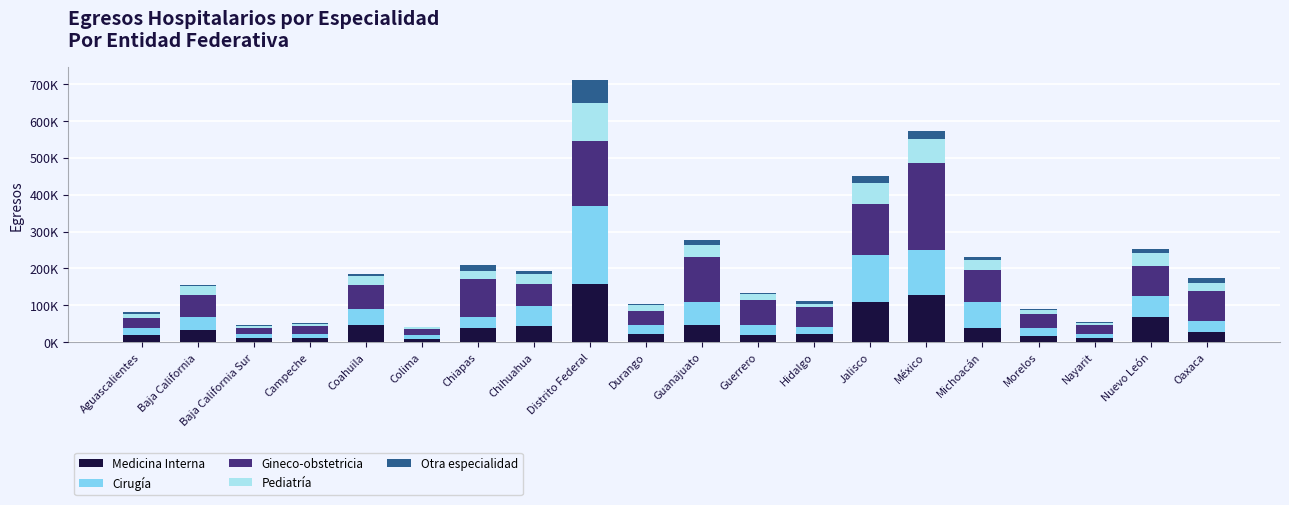

Rank the categories by Medicina Interna value from lowest to highest.

Colima, Nayarit, Baja California Sur, Campeche, Morelos, Guerrero, Aguascalientes, Durango, Hidalgo, Oaxaca, Baja California, Michoacán, Chiapas, Chihuahua, Coahuila, Guanajuato, Nuevo León, Jalisco, México, Distrito Federal